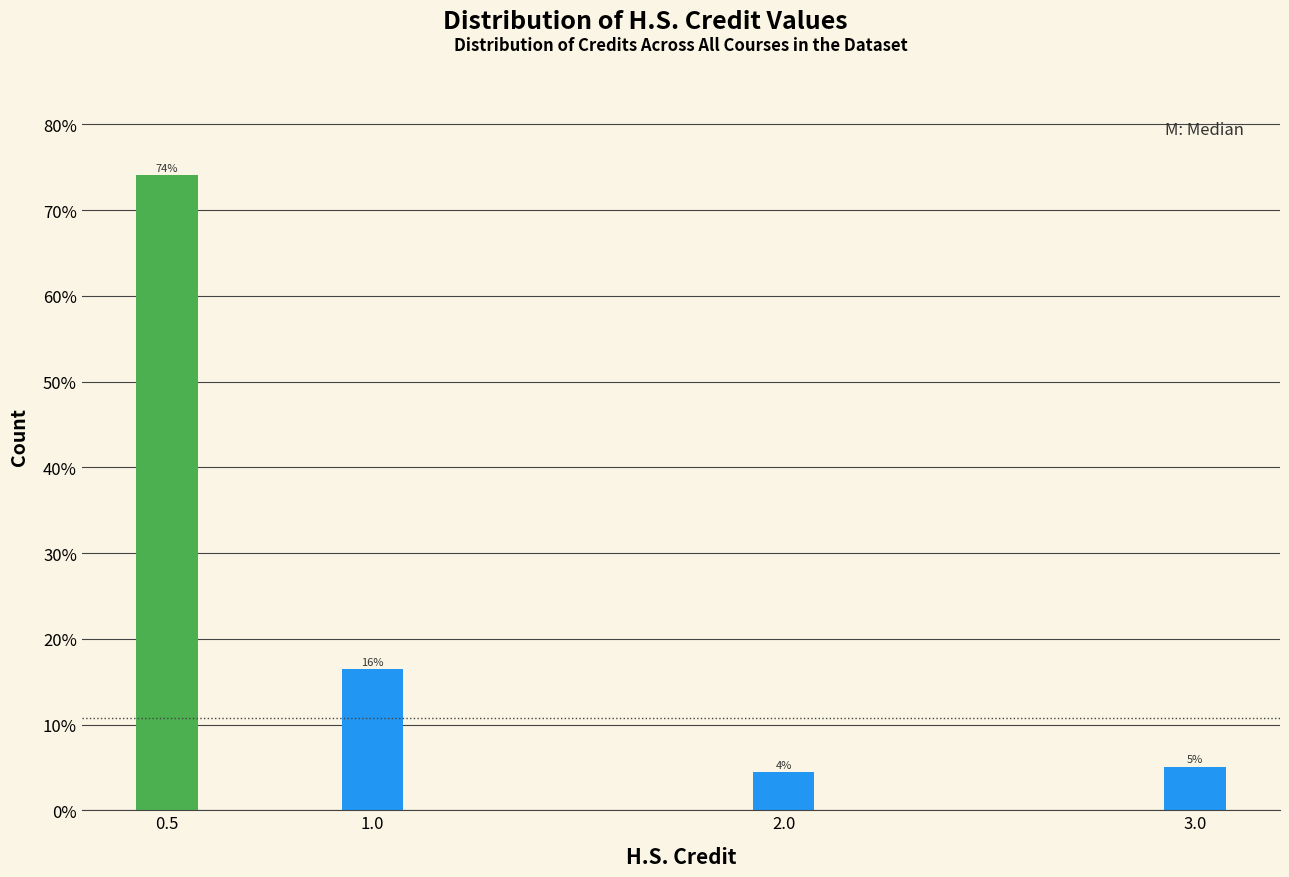

Are the bars horizontal?

No